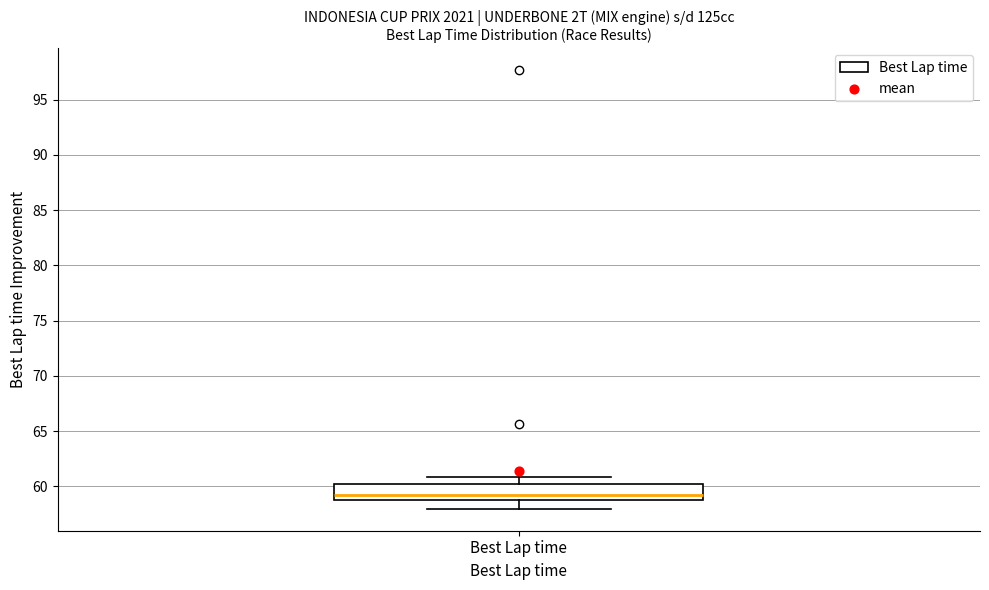

Where is the upper edge of the box for Best Lap time on the y-axis? The values are not printed on the chart, so give them approximately, as read against the axis.

60